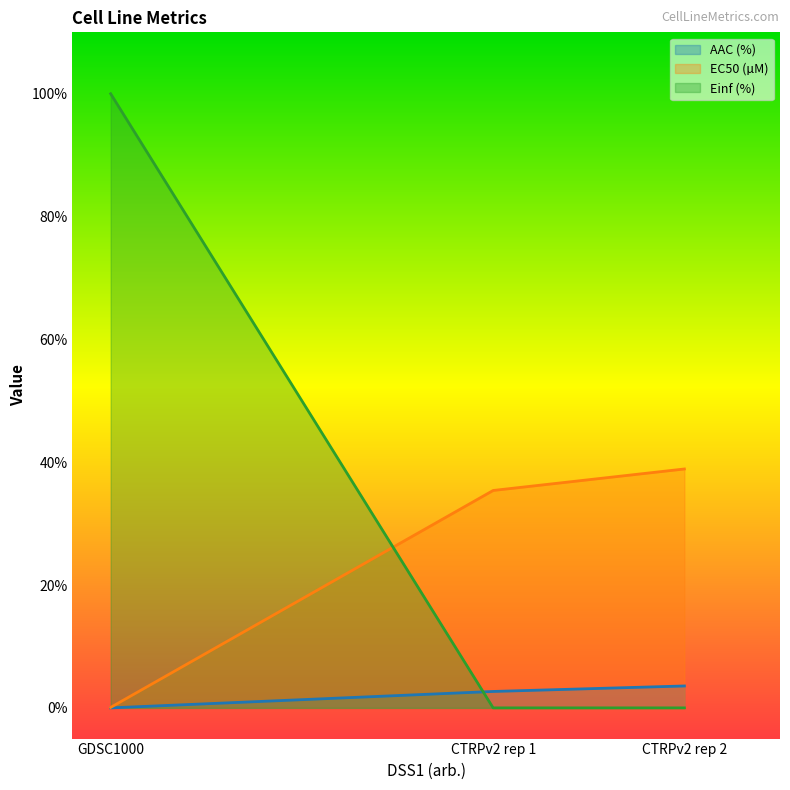

What is the difference between the highest and lowest values at GDSC1000?

100.0